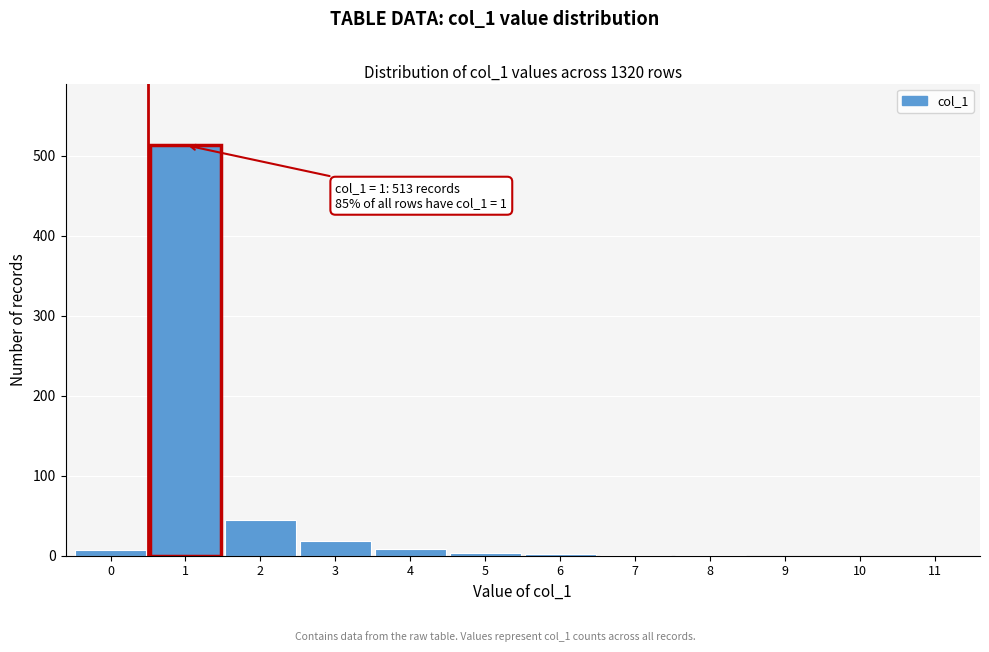

Is it true that the value at 1 is 679?

False